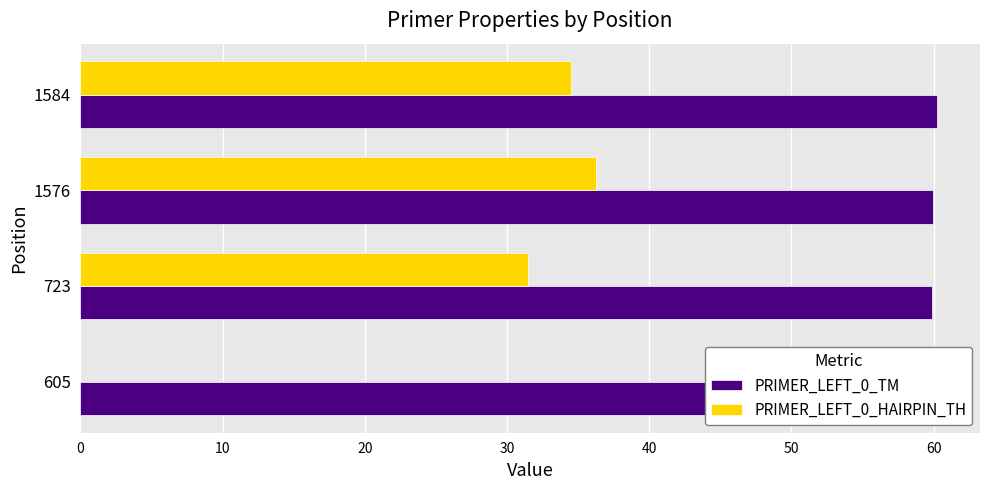

Which series changed the most between 605 and 1584?

PRIMER_LEFT_0_HAIRPIN_TH